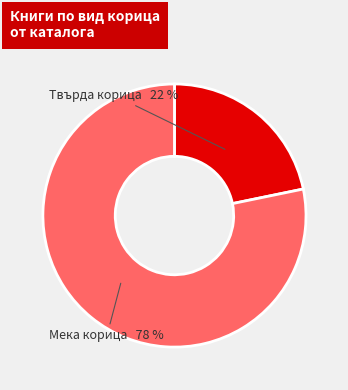

To the nearest percent, what portion does Мека корица represent?

78%